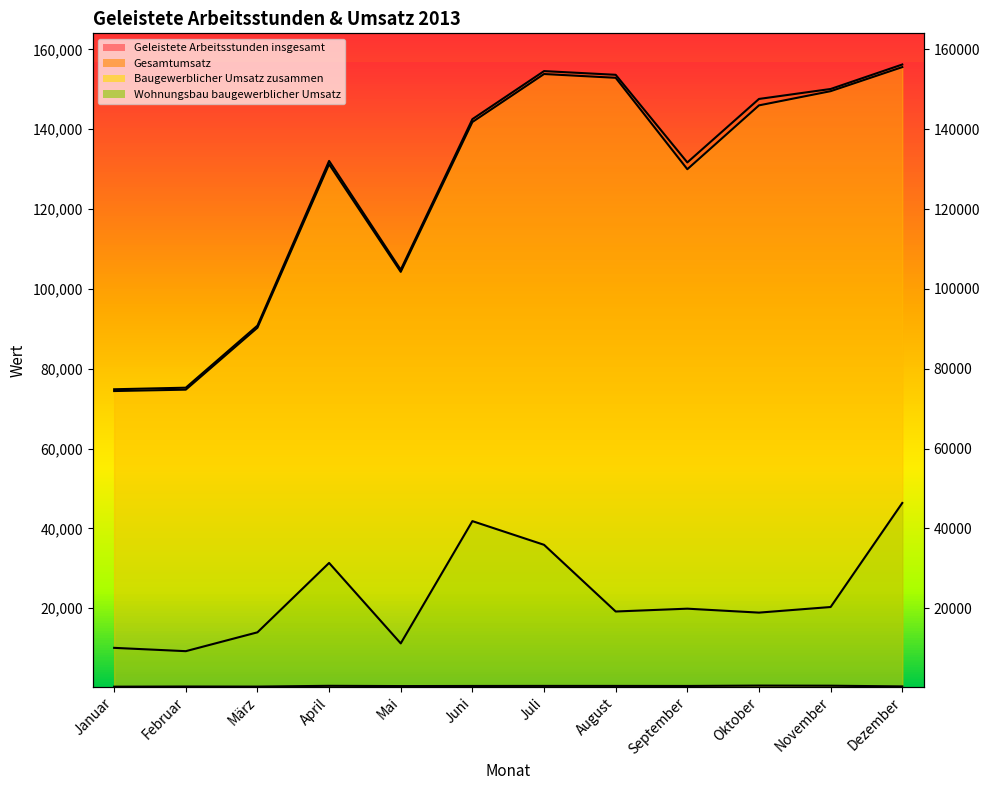

In Geleistete Arbeitsstunden insgesamt, how many points are higher than both neighbors (excluding endpoints)?

4